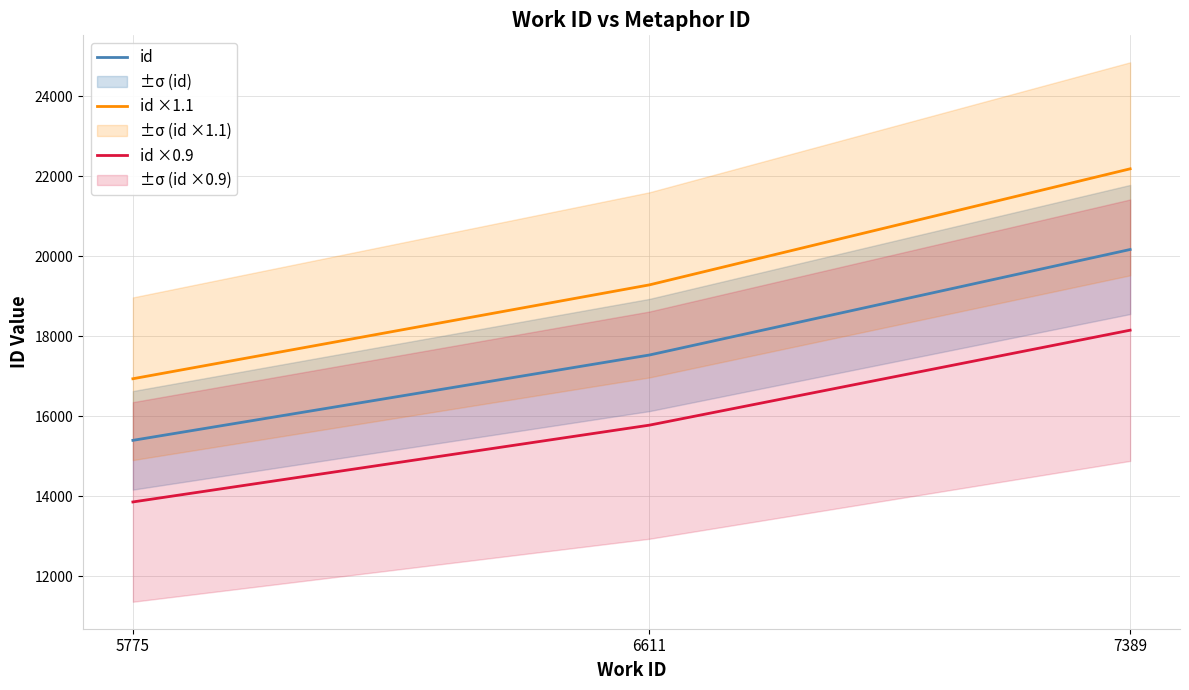

List the labels in order of id value, smallest first.

5775, 6611, 7389